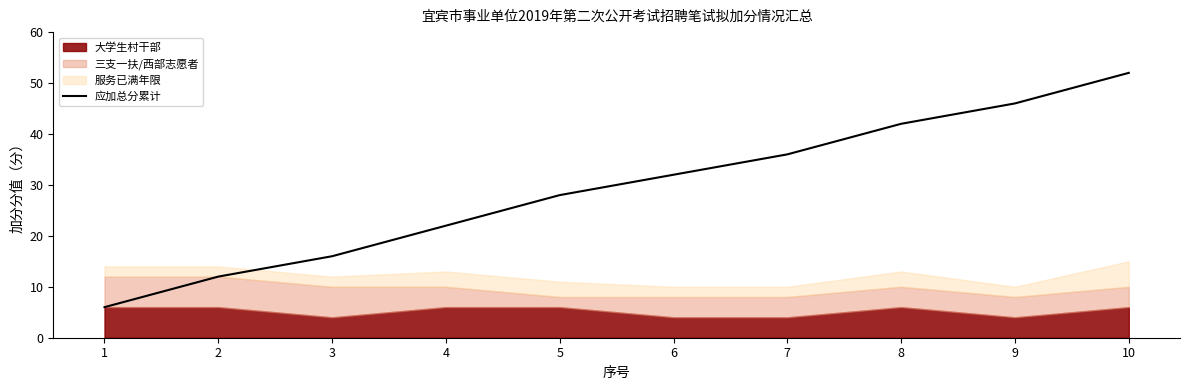

List the labels in order of value, smallest first.

1, 2, 3, 4, 5, 6, 7, 8, 9, 10